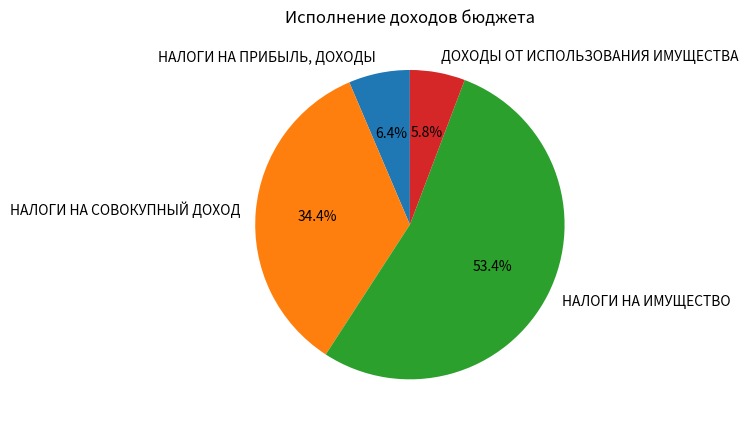

Is it true that НАЛОГИ НА ПРИБЫЛЬ, ДОХОДЫ is 6% of the pie?

True